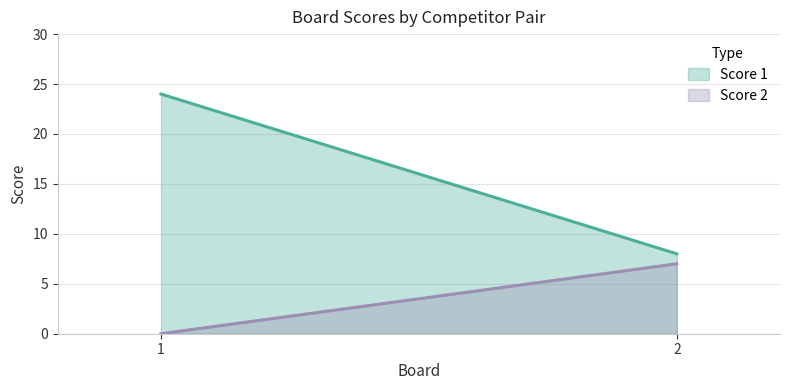

What is the greatest value displayed?

24